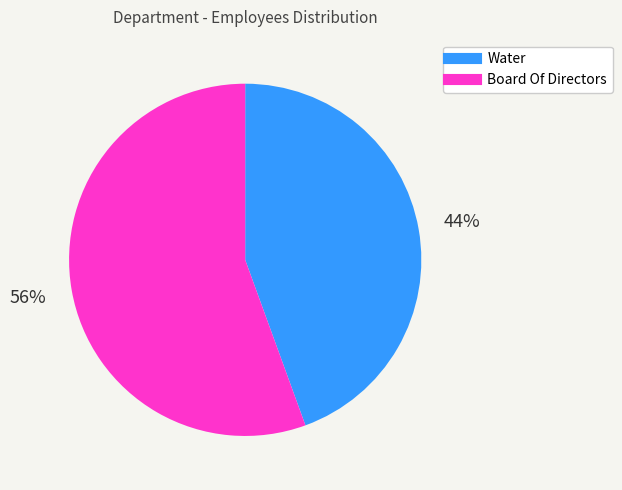

Which category has the smallest portion of the pie?

Water